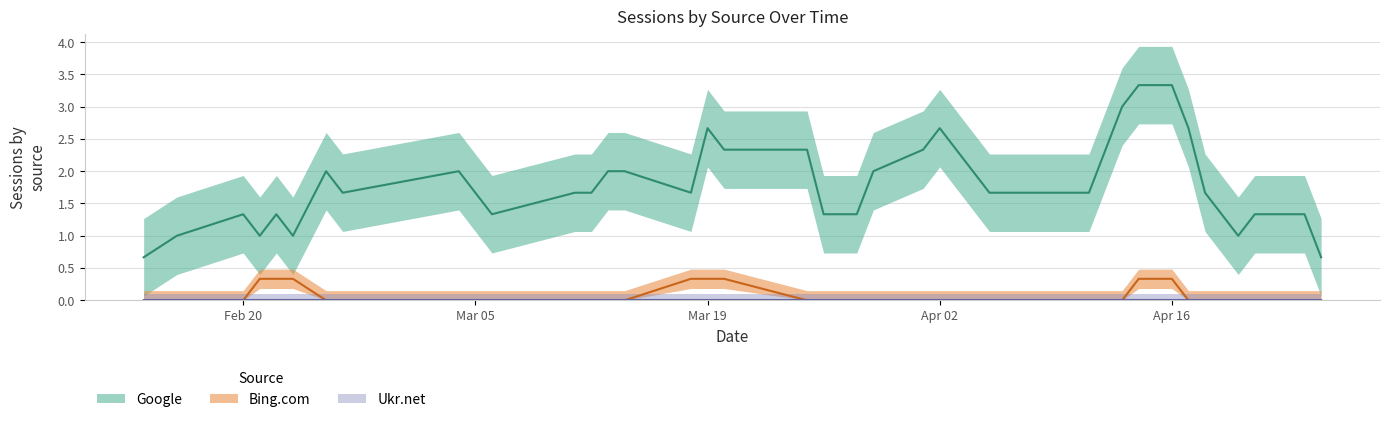

Does the chart have visible grid lines?

Yes